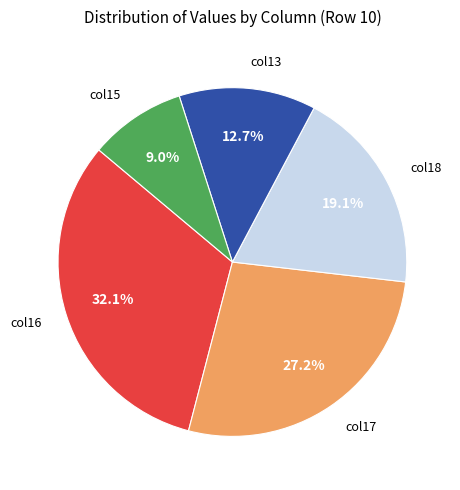

Rank the categories by value from highest to lowest.

col16, col17, col18, col13, col15